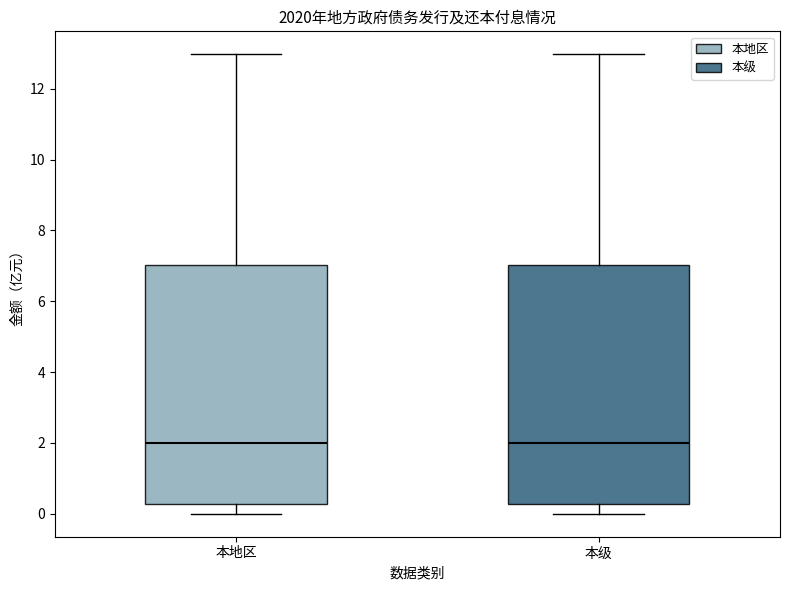

Where is the upper edge of the box for 本地区 on the y-axis? The values are not printed on the chart, so give them approximately, as read against the axis.

7.0